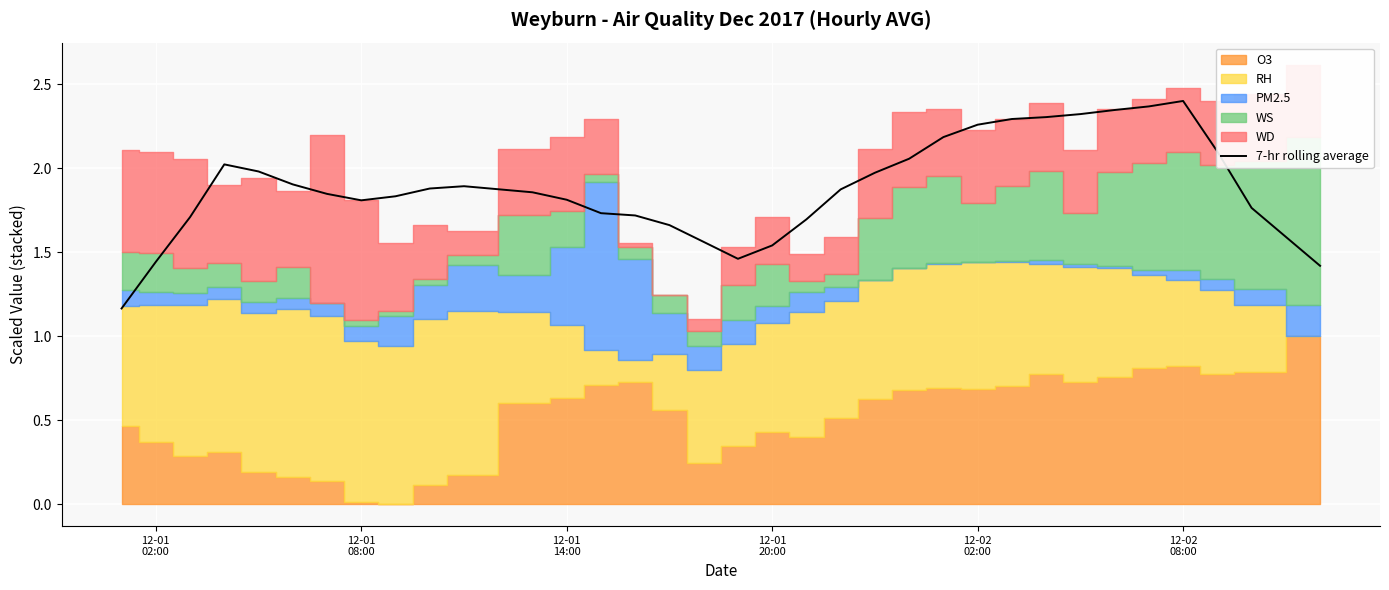

What is the value of the 26th point from the left?

2.3